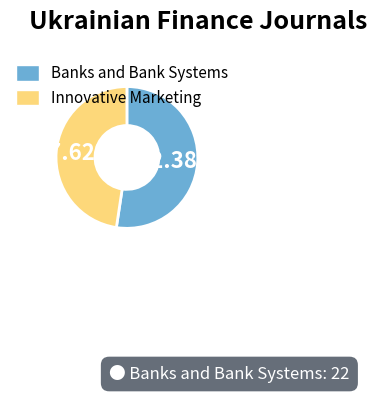

What portion of the pie excludes Banks and Bank Systems?

47.6%